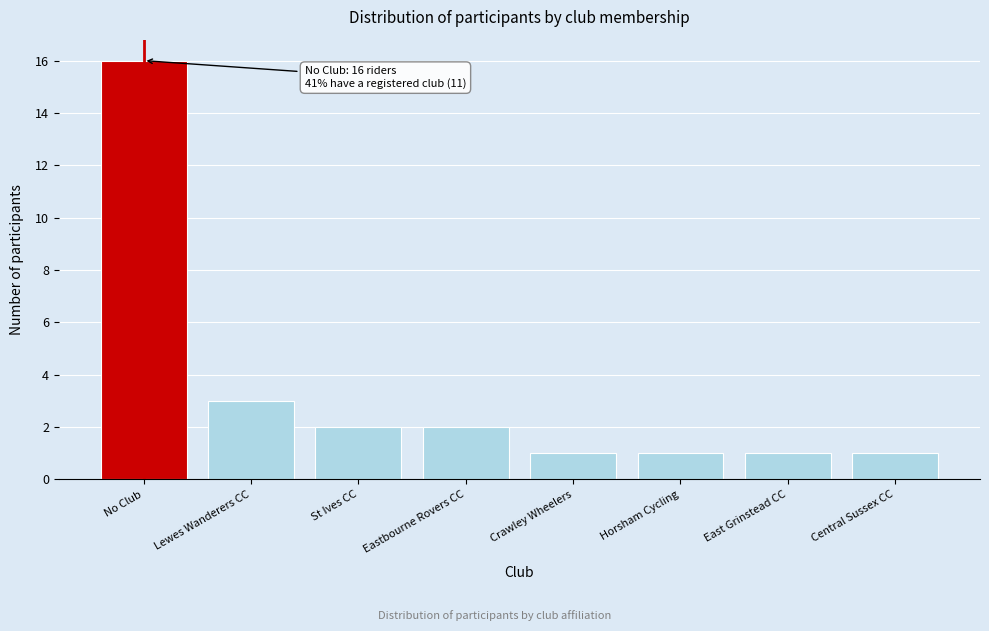

Reading left to right, what are all the values shown in this chart?

No Club=16	Lewes Wanderers CC=3	St Ives CC=2	Eastbourne Rovers CC=2	Crawley Wheelers=1	Horsham Cycling=1	East Grinstead CC=1	Central Sussex CC=1